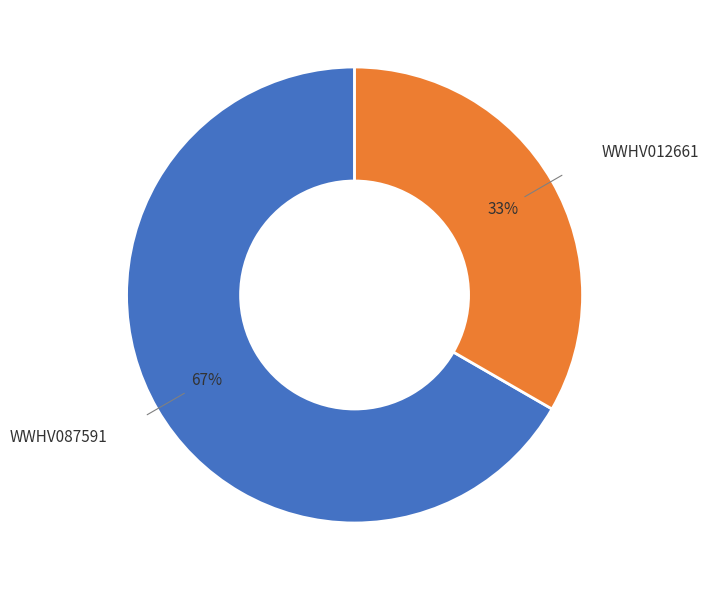

Do WWHV087591 and WWHV012661 together represent more than half of the pie?

Yes